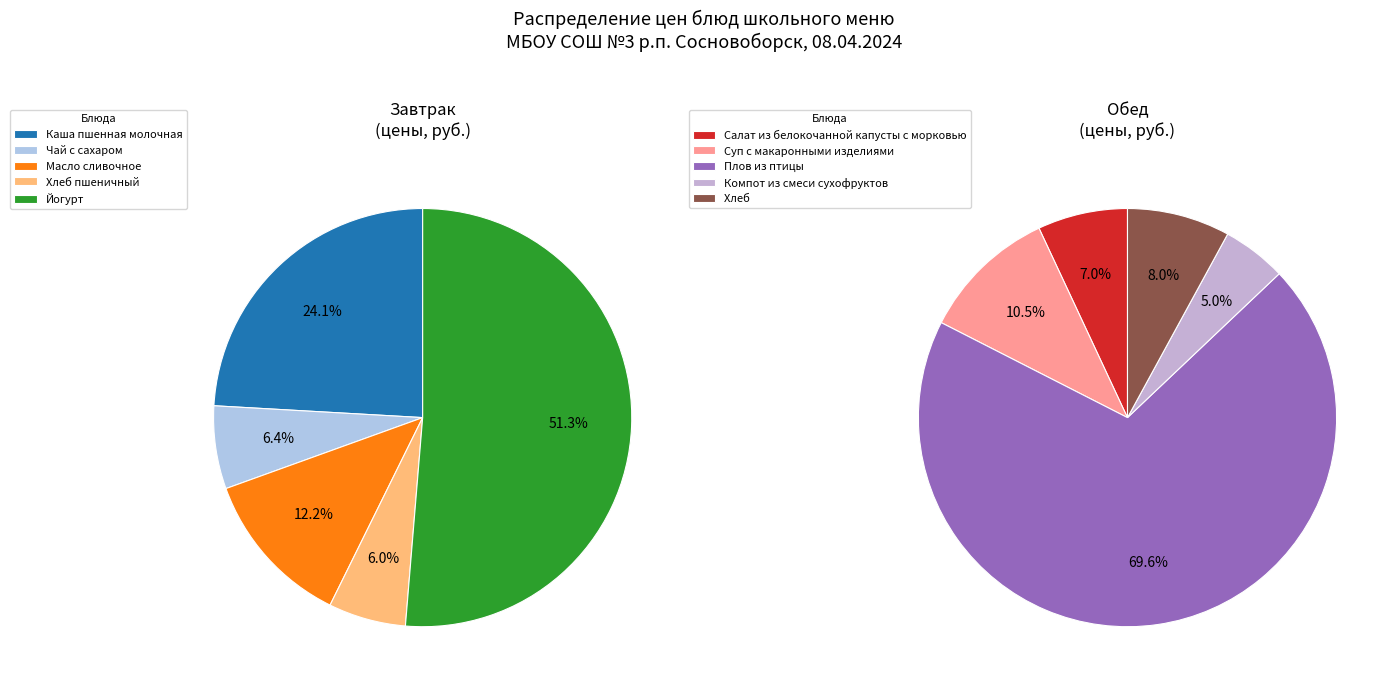

Which slice is the smallest?

Компот из смеси сухофруктов